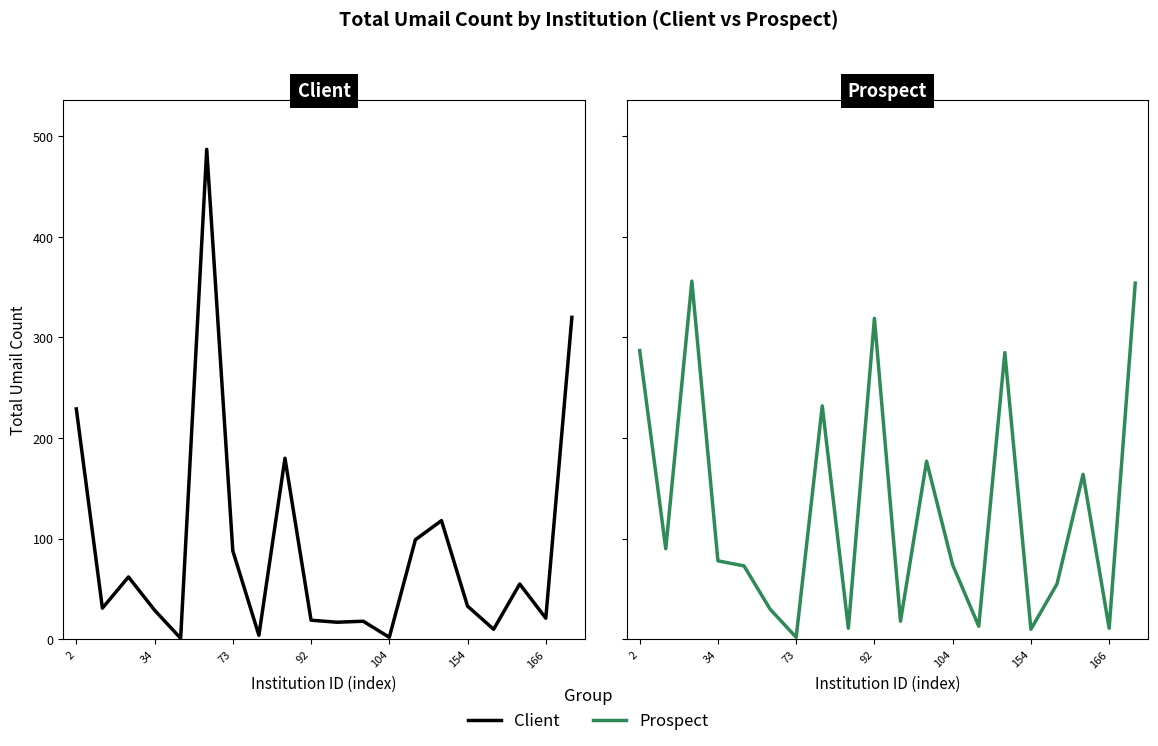

Reading left to right, what are all the values shown in this chart?

Client: 229	31	62	29	1	487	88	4	180	19	17	18	2	99	118	33	10	55	21	320
Prospect: 287	90	356	78	73	30	2	232	11	319	18	177	74	13	285	10	55	164	11	354